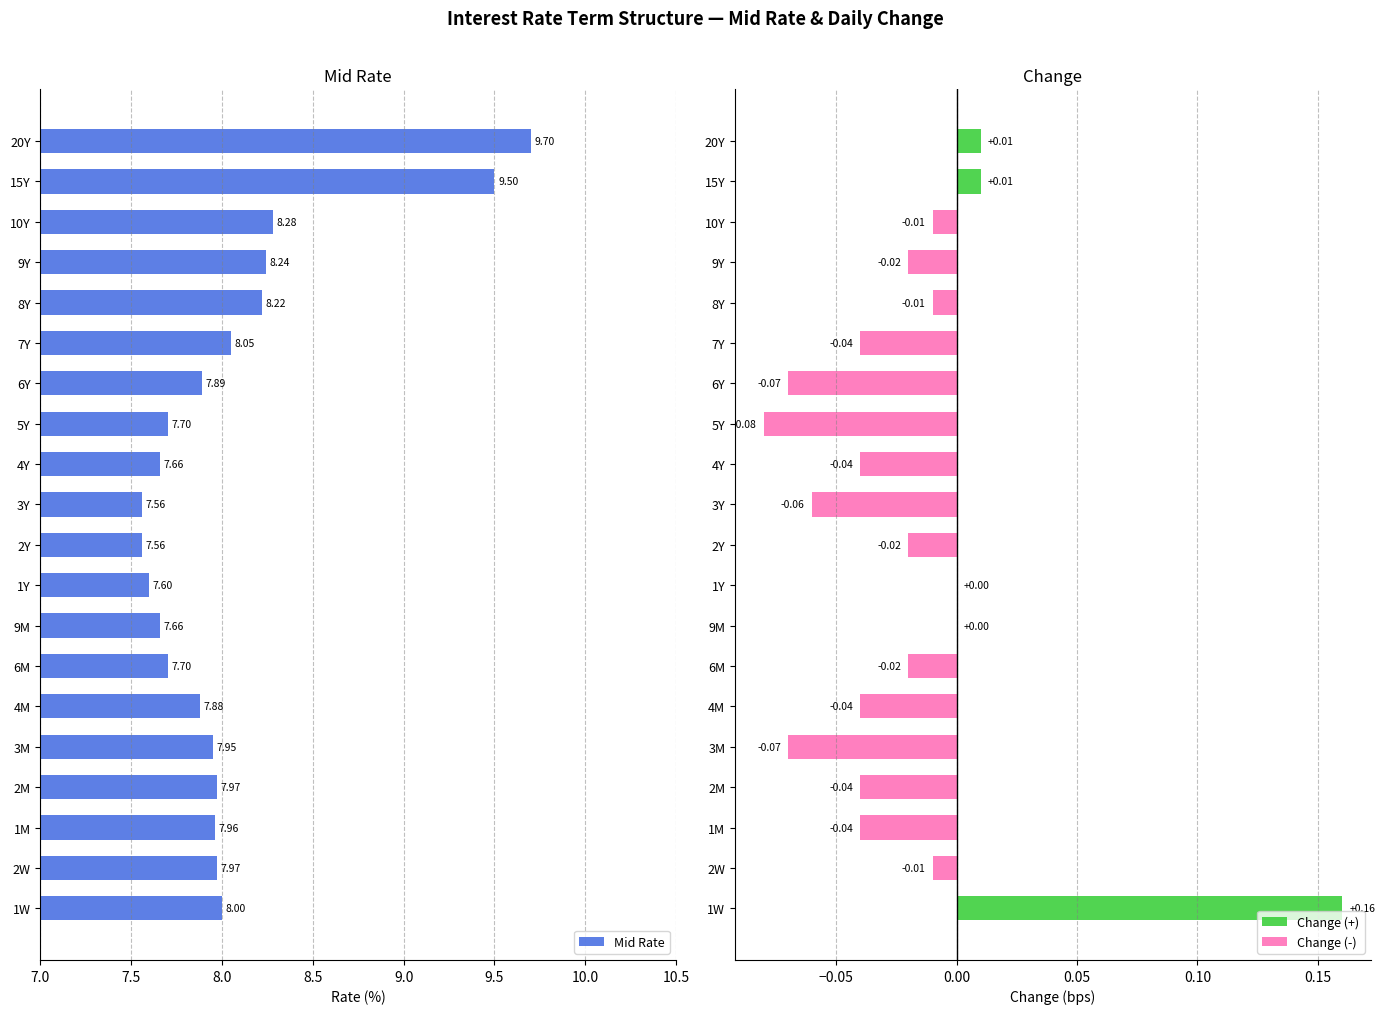

What position from the right is 4M?

15